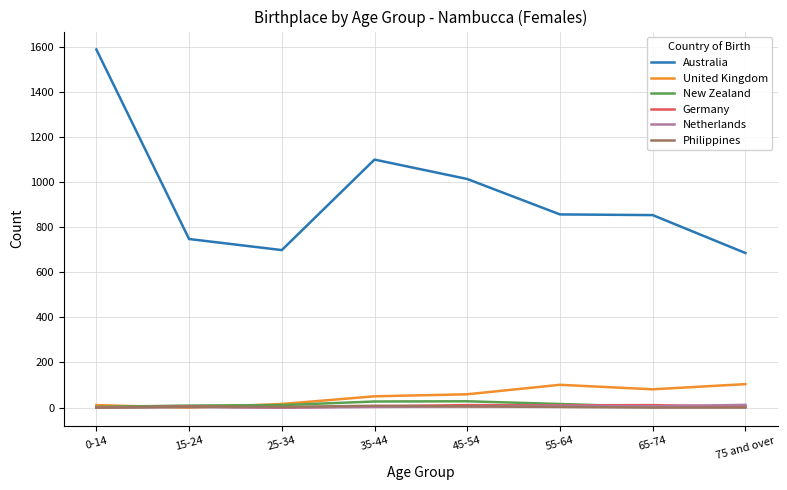

Where is Netherlands nearest to the value 6?

65-74